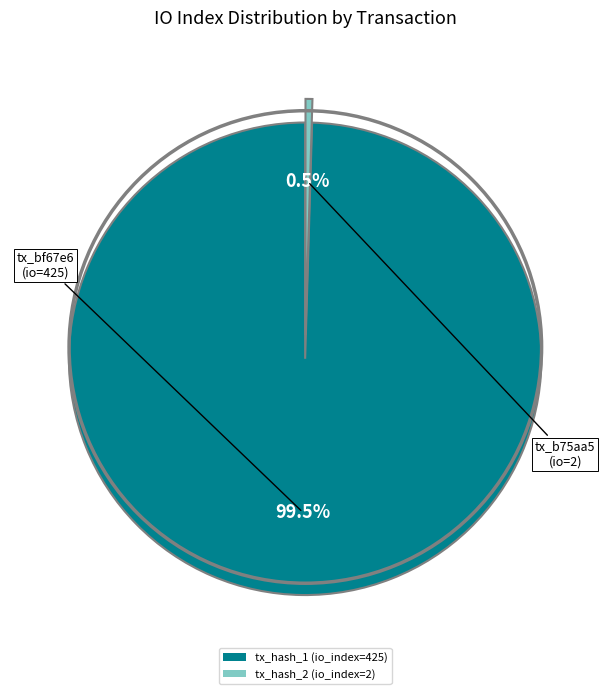

Which has a higher value, tx_hash_2 (io_index=2) or tx_hash_1 (io_index=425)?

tx_hash_1 (io_index=425)